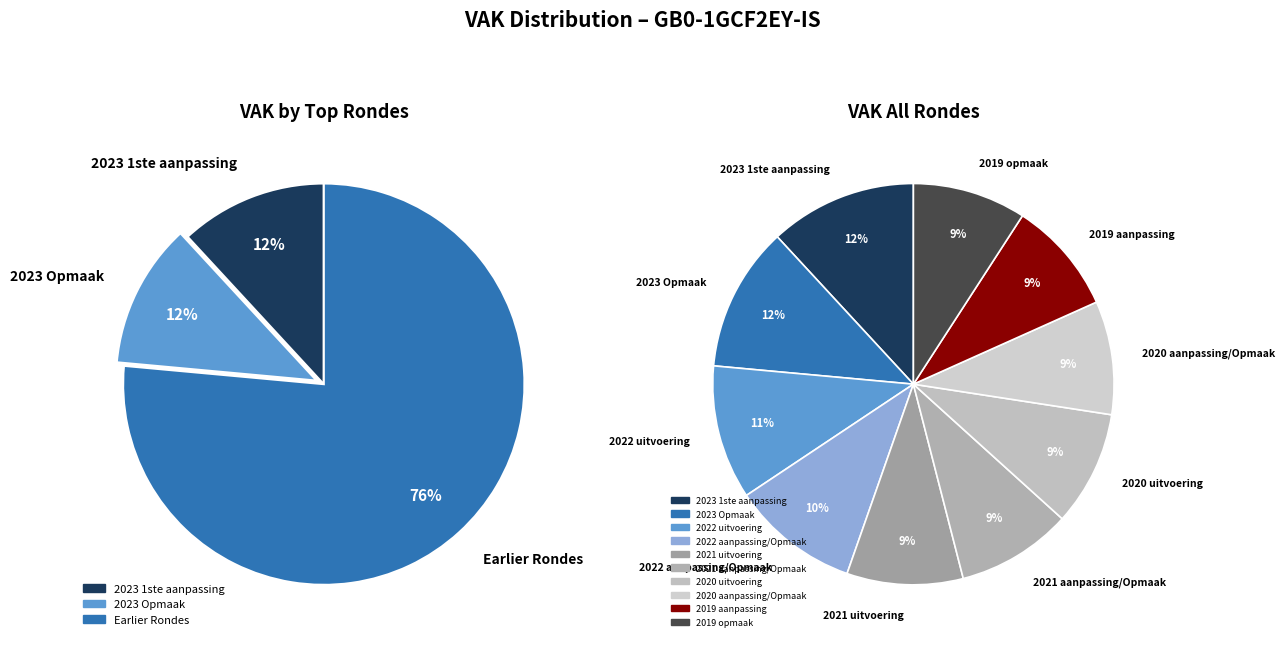

What percentage do 2022 uitvoering and 2020 uitvoering together represent?

20.1%